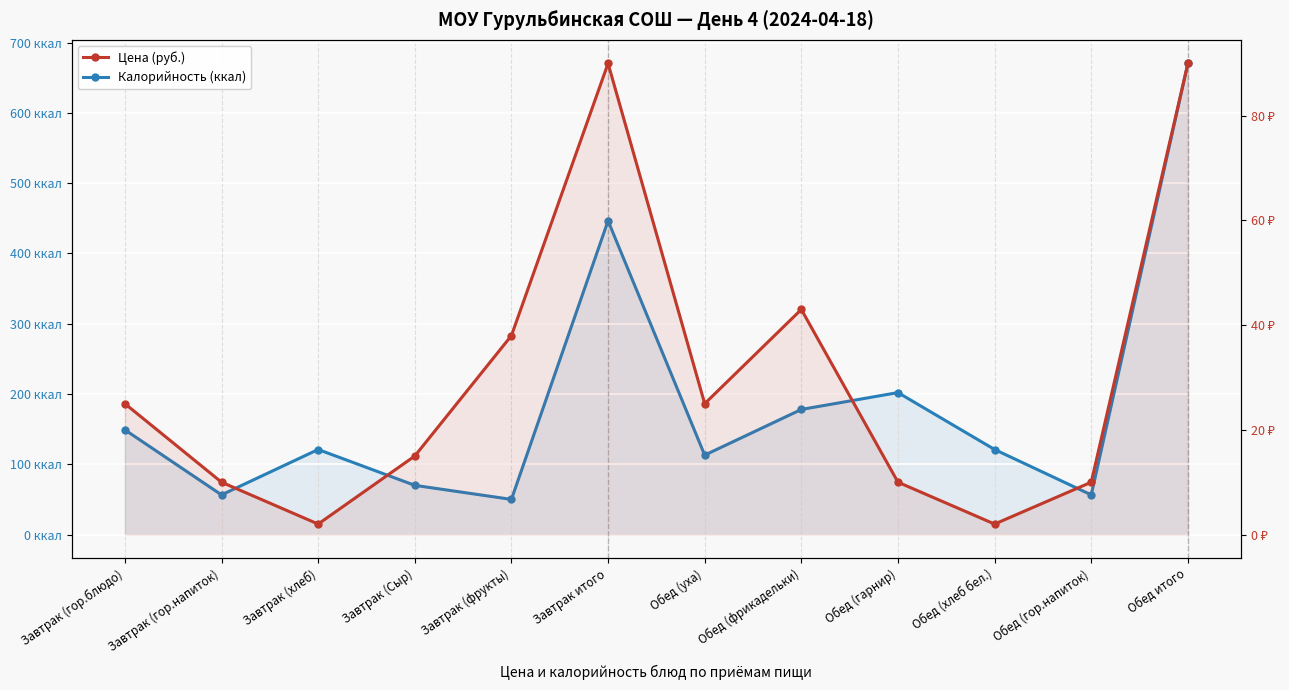

Which series has the largest range (max minus min)?

Калорийность (ккал)